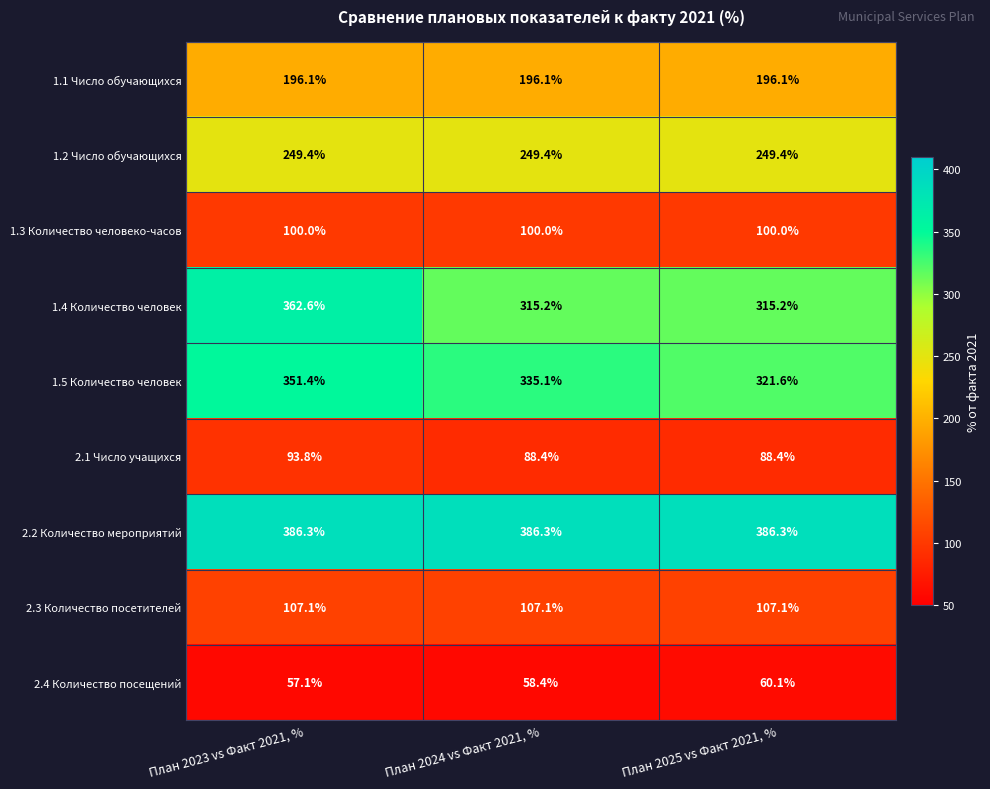

What is the maximum value for 1.5 Количество человек?

351.4